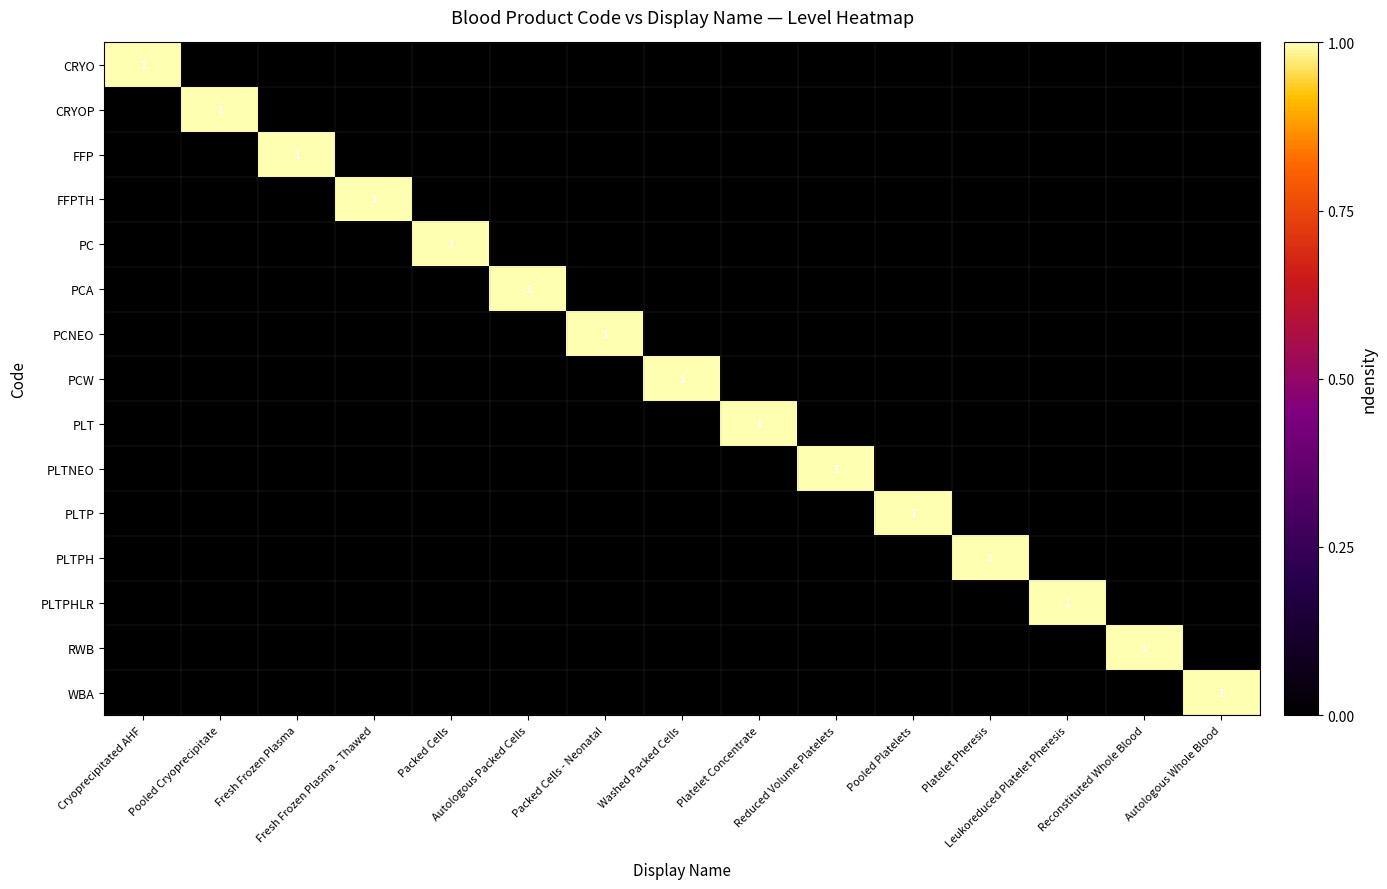

Which series has the widest spread of values?

CRYO